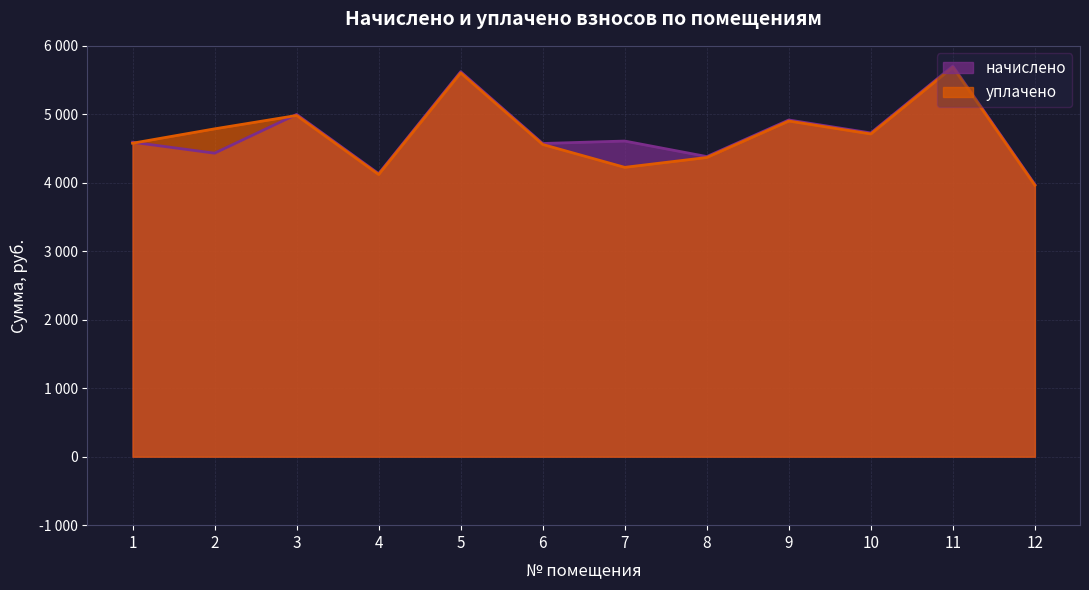

The начислено series shows 5705.4 at 11. True or false?

True